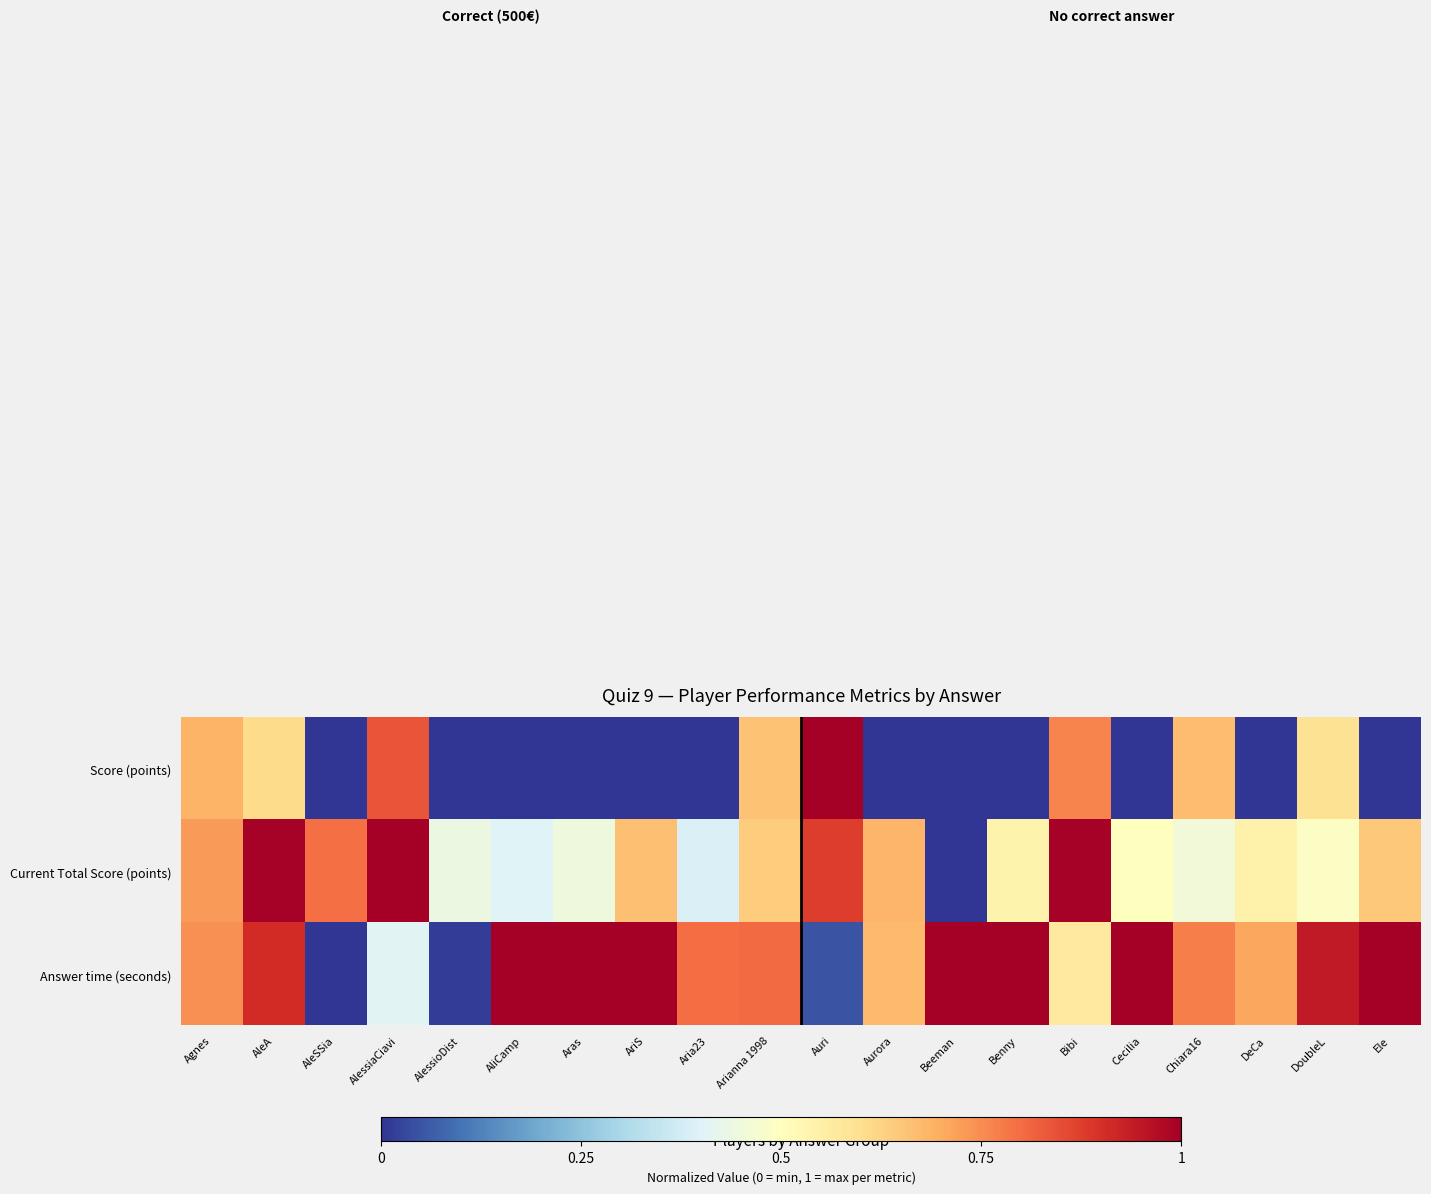

Reading left to right, what are all the values shown in this chart?

Score (points): Agnes=0.7	AleA=0.6	AleSSia=0.0	AlessiaCiavi=0.8	AlessioDist=0.0	AliCamp=0.0	Aras=0.0	AriS=0.0	Aria23=0.0	Arianna 1998=0.7	Auri=1.0	Aurora=0.0	Beeman=0.0	Benny=0.0	Bibi=0.8	Cecilia=0.0	Chiara16=0.7	DeCa=0.0	DoubleL=0.6	Ele=0.0
Current Total Score (points): Agnes=0.7	AleA=1.0	AleSSia=0.8	AlessiaCiavi=1.0	AlessioDist=0.4	AliCamp=0.4	Aras=0.4	AriS=0.7	Aria23=0.4	Arianna 1998=0.6	Auri=0.9	Aurora=0.7	Beeman=0.0	Benny=0.5	Bibi=1.0	Cecilia=0.5	Chiara16=0.5	DeCa=0.5	DoubleL=0.5	Ele=0.6
Answer time (seconds): Agnes=0.7	AleA=0.9	AleSSia=0.0	AlessiaCiavi=0.4	AlessioDist=0.0	AliCamp=1.0	Aras=1.0	AriS=1.0	Aria23=0.8	Arianna 1998=0.8	Auri=0.0	Aurora=0.7	Beeman=1.0	Benny=1.0	Bibi=0.6	Cecilia=1.0	Chiara16=0.8	DeCa=0.7	DoubleL=0.9	Ele=1.0